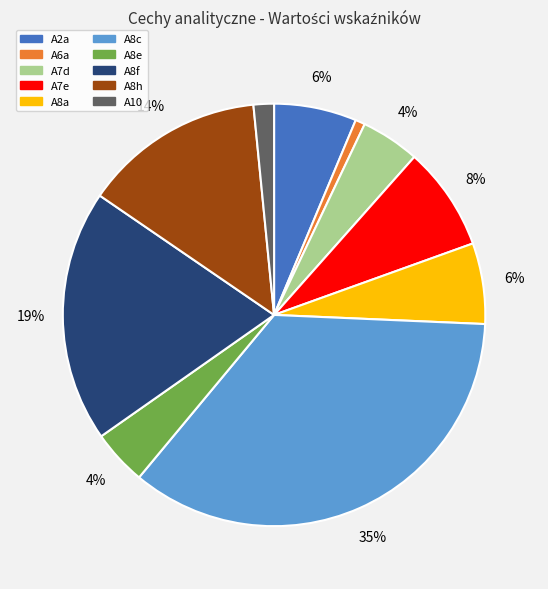

Do A8f and A10 together represent more than half of the pie?

No